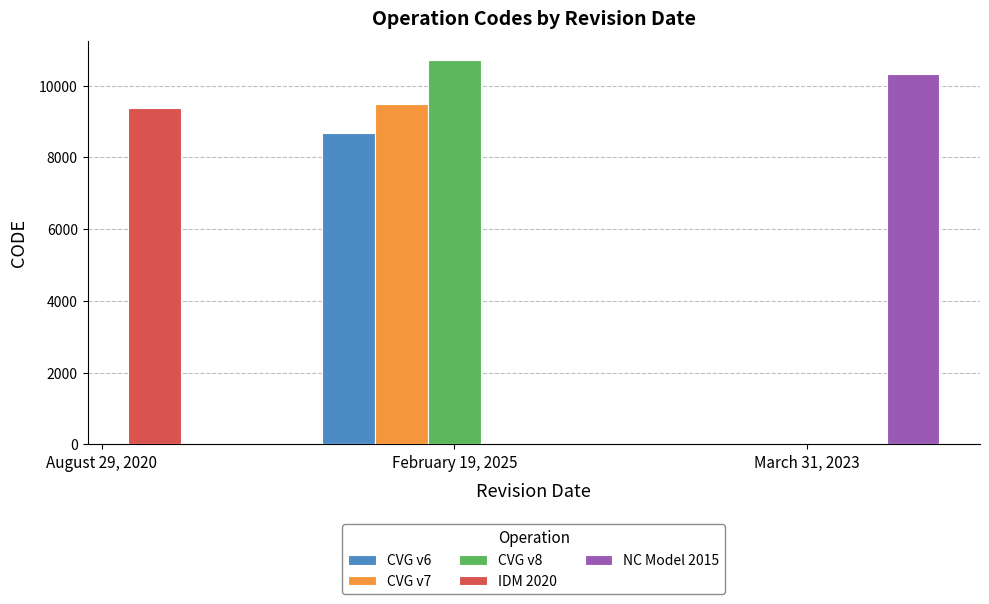

What is the sum of all values?

48564